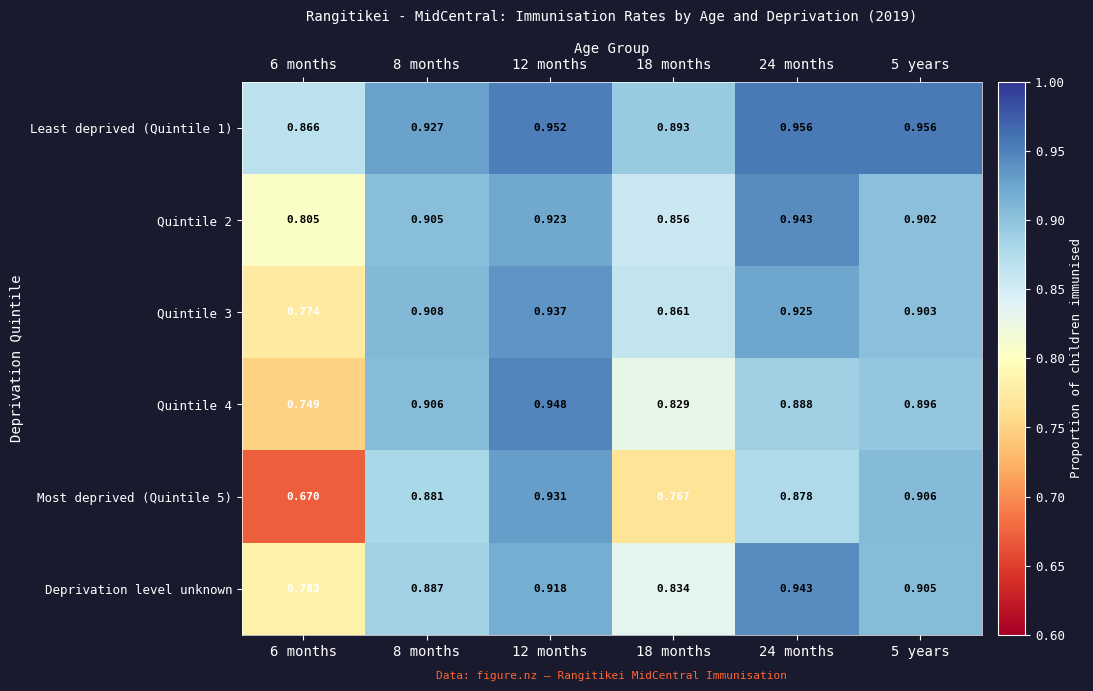

Is the value of Quintile 3 at 18 months greater than the value of Least deprived (Quintile 1) at 6 months?

No